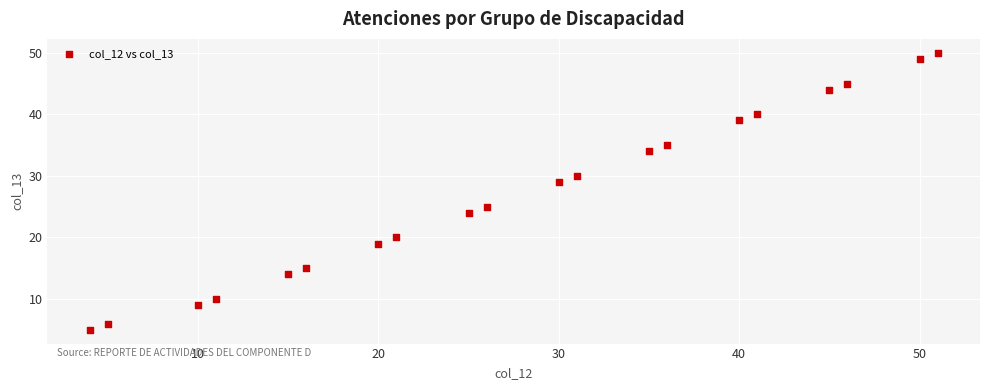

What is the range of Y values (max minus min)?

45